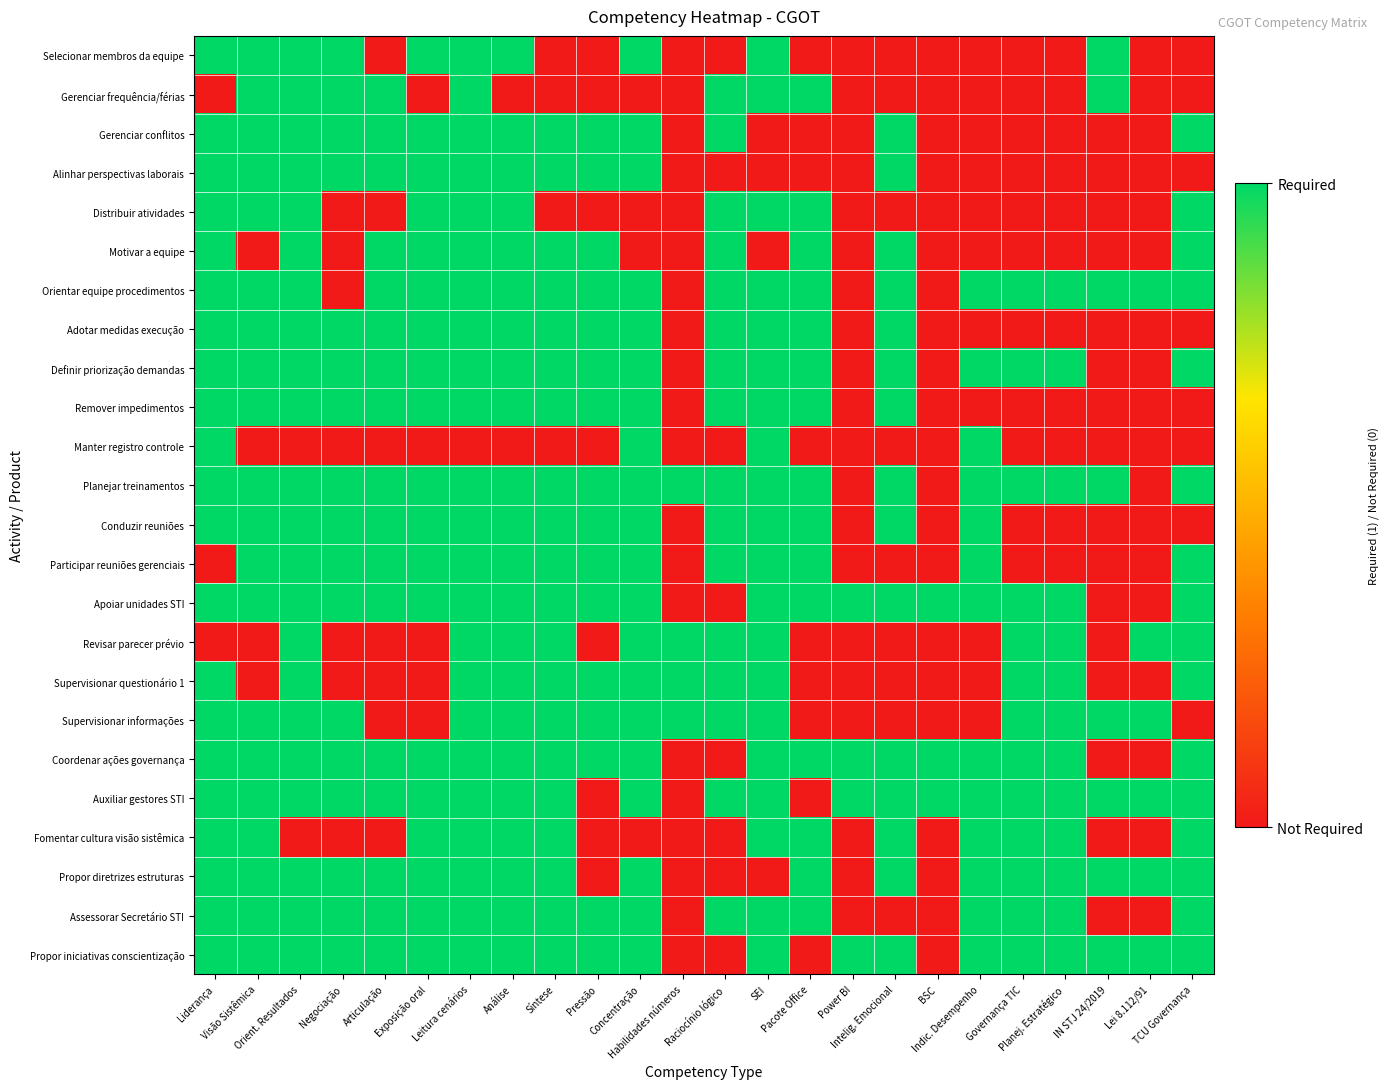

Reading left to right, what are all the values shown in this chart?

Selecionar membros da equipe: Liderança=1	Visão Sistêmica=1	Orient. Resultados=1	Negociação=1	Articulação=0	Exposição oral=1	Leitura cenários=1	Análise=1	Síntese=0	Pressão=0	Concentração=1	Habilidades números=0	Raciocínio lógico=0	SEI=1	Pacote Office=0	Power BI=0	Intelig. Emocional=0	BSC=0	Indic. Desempenho=0	Governança TIC=0	Planej. Estratégico=0	IN STJ 24/2019=1	Lei 8.112/91=0	TCU Governança=0
Gerenciar frequência/férias: Liderança=0	Visão Sistêmica=1	Orient. Resultados=1	Negociação=1	Articulação=1	Exposição oral=0	Leitura cenários=1	Análise=0	Síntese=0	Pressão=0	Concentração=0	Habilidades números=0	Raciocínio lógico=1	SEI=1	Pacote Office=1	Power BI=0	Intelig. Emocional=0	BSC=0	Indic. Desempenho=0	Governança TIC=0	Planej. Estratégico=0	IN STJ 24/2019=1	Lei 8.112/91=0	TCU Governança=0
Gerenciar conflitos: Liderança=1	Visão Sistêmica=1	Orient. Resultados=1	Negociação=1	Articulação=1	Exposição oral=1	Leitura cenários=1	Análise=1	Síntese=1	Pressão=1	Concentração=1	Habilidades números=0	Raciocínio lógico=1	SEI=0	Pacote Office=0	Power BI=0	Intelig. Emocional=1	BSC=0	Indic. Desempenho=0	Governança TIC=0	Planej. Estratégico=0	IN STJ 24/2019=0	Lei 8.112/91=0	TCU Governança=1
Alinhar perspectivas laborais: Liderança=1	Visão Sistêmica=1	Orient. Resultados=1	Negociação=1	Articulação=1	Exposição oral=1	Leitura cenários=1	Análise=1	Síntese=1	Pressão=1	Concentração=1	Habilidades números=0	Raciocínio lógico=0	SEI=0	Pacote Office=0	Power BI=0	Intelig. Emocional=1	BSC=0	Indic. Desempenho=0	Governança TIC=0	Planej. Estratégico=0	IN STJ 24/2019=0	Lei 8.112/91=0	TCU Governança=0
Distribuir atividades: Liderança=1	Visão Sistêmica=1	Orient. Resultados=1	Negociação=0	Articulação=0	Exposição oral=1	Leitura cenários=1	Análise=1	Síntese=0	Pressão=0	Concentração=0	Habilidades números=0	Raciocínio lógico=1	SEI=1	Pacote Office=1	Power BI=0	Intelig. Emocional=0	BSC=0	Indic. Desempenho=0	Governança TIC=0	Planej. Estratégico=0	IN STJ 24/2019=0	Lei 8.112/91=0	TCU Governança=1
Motivar a equipe: Liderança=1	Visão Sistêmica=0	Orient. Resultados=1	Negociação=0	Articulação=1	Exposição oral=1	Leitura cenários=1	Análise=1	Síntese=1	Pressão=1	Concentração=0	Habilidades números=0	Raciocínio lógico=1	SEI=0	Pacote Office=1	Power BI=0	Intelig. Emocional=1	BSC=0	Indic. Desempenho=0	Governança TIC=0	Planej. Estratégico=0	IN STJ 24/2019=0	Lei 8.112/91=0	TCU Governança=1
Orientar equipe procedimentos: Liderança=1	Visão Sistêmica=1	Orient. Resultados=1	Negociação=0	Articulação=1	Exposição oral=1	Leitura cenários=1	Análise=1	Síntese=1	Pressão=1	Concentração=1	Habilidades números=0	Raciocínio lógico=1	SEI=1	Pacote Office=1	Power BI=0	Intelig. Emocional=1	BSC=0	Indic. Desempenho=1	Governança TIC=1	Planej. Estratégico=1	IN STJ 24/2019=1	Lei 8.112/91=1	TCU Governança=1
Adotar medidas execução: Liderança=1	Visão Sistêmica=1	Orient. Resultados=1	Negociação=1	Articulação=1	Exposição oral=1	Leitura cenários=1	Análise=1	Síntese=1	Pressão=1	Concentração=1	Habilidades números=0	Raciocínio lógico=1	SEI=1	Pacote Office=1	Power BI=0	Intelig. Emocional=1	BSC=0	Indic. Desempenho=0	Governança TIC=0	Planej. Estratégico=0	IN STJ 24/2019=0	Lei 8.112/91=0	TCU Governança=0
Definir priorização demandas: Liderança=1	Visão Sistêmica=1	Orient. Resultados=1	Negociação=1	Articulação=1	Exposição oral=1	Leitura cenários=1	Análise=1	Síntese=1	Pressão=1	Concentração=1	Habilidades números=0	Raciocínio lógico=1	SEI=1	Pacote Office=1	Power BI=0	Intelig. Emocional=1	BSC=0	Indic. Desempenho=1	Governança TIC=1	Planej. Estratégico=1	IN STJ 24/2019=0	Lei 8.112/91=0	TCU Governança=1
Remover impedimentos: Liderança=1	Visão Sistêmica=1	Orient. Resultados=1	Negociação=1	Articulação=1	Exposição oral=1	Leitura cenários=1	Análise=1	Síntese=1	Pressão=1	Concentração=1	Habilidades números=0	Raciocínio lógico=1	SEI=1	Pacote Office=1	Power BI=0	Intelig. Emocional=1	BSC=0	Indic. Desempenho=0	Governança TIC=0	Planej. Estratégico=0	IN STJ 24/2019=0	Lei 8.112/91=0	TCU Governança=0
Manter registro controle: Liderança=1	Visão Sistêmica=0	Orient. Resultados=0	Negociação=0	Articulação=0	Exposição oral=0	Leitura cenários=0	Análise=0	Síntese=0	Pressão=0	Concentração=1	Habilidades números=0	Raciocínio lógico=0	SEI=1	Pacote Office=0	Power BI=0	Intelig. Emocional=0	BSC=0	Indic. Desempenho=1	Governança TIC=0	Planej. Estratégico=0	IN STJ 24/2019=0	Lei 8.112/91=0	TCU Governança=0
Planejar treinamentos: Liderança=1	Visão Sistêmica=1	Orient. Resultados=1	Negociação=1	Articulação=1	Exposição oral=1	Leitura cenários=1	Análise=1	Síntese=1	Pressão=1	Concentração=1	Habilidades números=1	Raciocínio lógico=1	SEI=1	Pacote Office=1	Power BI=0	Intelig. Emocional=1	BSC=0	Indic. Desempenho=1	Governança TIC=1	Planej. Estratégico=1	IN STJ 24/2019=1	Lei 8.112/91=0	TCU Governança=1
Conduzir reuniões: Liderança=1	Visão Sistêmica=1	Orient. Resultados=1	Negociação=1	Articulação=1	Exposição oral=1	Leitura cenários=1	Análise=1	Síntese=1	Pressão=1	Concentração=1	Habilidades números=0	Raciocínio lógico=1	SEI=1	Pacote Office=1	Power BI=0	Intelig. Emocional=1	BSC=0	Indic. Desempenho=1	Governança TIC=0	Planej. Estratégico=0	IN STJ 24/2019=0	Lei 8.112/91=0	TCU Governança=0
Participar reuniões gerenciais: Liderança=0	Visão Sistêmica=1	Orient. Resultados=1	Negociação=1	Articulação=1	Exposição oral=1	Leitura cenários=1	Análise=1	Síntese=1	Pressão=1	Concentração=1	Habilidades números=0	Raciocínio lógico=1	SEI=1	Pacote Office=1	Power BI=0	Intelig. Emocional=0	BSC=0	Indic. Desempenho=1	Governança TIC=0	Planej. Estratégico=0	IN STJ 24/2019=0	Lei 8.112/91=0	TCU Governança=1
Apoiar unidades STI: Liderança=1	Visão Sistêmica=1	Orient. Resultados=1	Negociação=1	Articulação=1	Exposição oral=1	Leitura cenários=1	Análise=1	Síntese=1	Pressão=1	Concentração=1	Habilidades números=0	Raciocínio lógico=0	SEI=1	Pacote Office=1	Power BI=1	Intelig. Emocional=1	BSC=1	Indic. Desempenho=1	Governança TIC=1	Planej. Estratégico=1	IN STJ 24/2019=0	Lei 8.112/91=0	TCU Governança=1
Revisar parecer prévio: Liderança=0	Visão Sistêmica=0	Orient. Resultados=1	Negociação=0	Articulação=0	Exposição oral=0	Leitura cenários=1	Análise=1	Síntese=1	Pressão=0	Concentração=1	Habilidades números=1	Raciocínio lógico=1	SEI=1	Pacote Office=0	Power BI=0	Intelig. Emocional=0	BSC=0	Indic. Desempenho=0	Governança TIC=1	Planej. Estratégico=1	IN STJ 24/2019=0	Lei 8.112/91=1	TCU Governança=1
Supervisionar questionário 1: Liderança=1	Visão Sistêmica=0	Orient. Resultados=1	Negociação=0	Articulação=0	Exposição oral=0	Leitura cenários=1	Análise=1	Síntese=1	Pressão=1	Concentração=1	Habilidades números=1	Raciocínio lógico=1	SEI=1	Pacote Office=0	Power BI=0	Intelig. Emocional=0	BSC=0	Indic. Desempenho=0	Governança TIC=1	Planej. Estratégico=1	IN STJ 24/2019=0	Lei 8.112/91=0	TCU Governança=1
Supervisionar informações: Liderança=1	Visão Sistêmica=1	Orient. Resultados=1	Negociação=1	Articulação=0	Exposição oral=0	Leitura cenários=1	Análise=1	Síntese=1	Pressão=1	Concentração=1	Habilidades números=1	Raciocínio lógico=1	SEI=1	Pacote Office=0	Power BI=0	Intelig. Emocional=0	BSC=0	Indic. Desempenho=0	Governança TIC=1	Planej. Estratégico=1	IN STJ 24/2019=1	Lei 8.112/91=1	TCU Governança=0
Coordenar ações governança: Liderança=1	Visão Sistêmica=1	Orient. Resultados=1	Negociação=1	Articulação=1	Exposição oral=1	Leitura cenários=1	Análise=1	Síntese=1	Pressão=1	Concentração=1	Habilidades números=0	Raciocínio lógico=0	SEI=1	Pacote Office=1	Power BI=1	Intelig. Emocional=1	BSC=1	Indic. Desempenho=1	Governança TIC=1	Planej. Estratégico=1	IN STJ 24/2019=0	Lei 8.112/91=0	TCU Governança=1
Auxiliar gestores STI: Liderança=1	Visão Sistêmica=1	Orient. Resultados=1	Negociação=1	Articulação=1	Exposição oral=1	Leitura cenários=1	Análise=1	Síntese=1	Pressão=0	Concentração=1	Habilidades números=0	Raciocínio lógico=1	SEI=1	Pacote Office=0	Power BI=1	Intelig. Emocional=1	BSC=1	Indic. Desempenho=1	Governança TIC=1	Planej. Estratégico=1	IN STJ 24/2019=1	Lei 8.112/91=1	TCU Governança=1
Fomentar cultura visão sistêmica: Liderança=1	Visão Sistêmica=1	Orient. Resultados=0	Negociação=0	Articulação=0	Exposição oral=1	Leitura cenários=1	Análise=1	Síntese=1	Pressão=0	Concentração=0	Habilidades números=0	Raciocínio lógico=0	SEI=1	Pacote Office=1	Power BI=0	Intelig. Emocional=1	BSC=0	Indic. Desempenho=1	Governança TIC=1	Planej. Estratégico=1	IN STJ 24/2019=0	Lei 8.112/91=0	TCU Governança=1
Propor diretrizes estruturas: Liderança=1	Visão Sistêmica=1	Orient. Resultados=1	Negociação=1	Articulação=1	Exposição oral=1	Leitura cenários=1	Análise=1	Síntese=1	Pressão=0	Concentração=1	Habilidades números=0	Raciocínio lógico=0	SEI=0	Pacote Office=1	Power BI=0	Intelig. Emocional=1	BSC=0	Indic. Desempenho=1	Governança TIC=1	Planej. Estratégico=1	IN STJ 24/2019=1	Lei 8.112/91=1	TCU Governança=1
Assessorar Secretário STI: Liderança=1	Visão Sistêmica=1	Orient. Resultados=1	Negociação=1	Articulação=1	Exposição oral=1	Leitura cenários=1	Análise=1	Síntese=1	Pressão=1	Concentração=1	Habilidades números=0	Raciocínio lógico=1	SEI=1	Pacote Office=1	Power BI=0	Intelig. Emocional=0	BSC=0	Indic. Desempenho=1	Governança TIC=1	Planej. Estratégico=1	IN STJ 24/2019=0	Lei 8.112/91=0	TCU Governança=1
Propor iniciativas conscientização: Liderança=1	Visão Sistêmica=1	Orient. Resultados=1	Negociação=1	Articulação=1	Exposição oral=1	Leitura cenários=1	Análise=1	Síntese=1	Pressão=1	Concentração=1	Habilidades números=0	Raciocínio lógico=0	SEI=1	Pacote Office=0	Power BI=1	Intelig. Emocional=1	BSC=0	Indic. Desempenho=1	Governança TIC=1	Planej. Estratégico=1	IN STJ 24/2019=1	Lei 8.112/91=1	TCU Governança=1